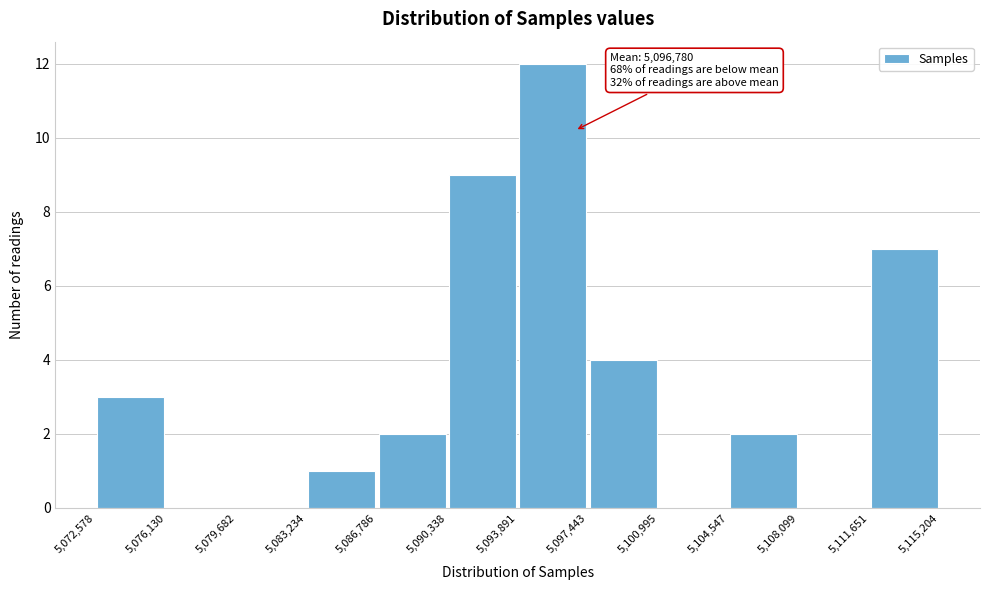

Over which range of the x-axis is the bar tallest?

5,093,891 to 5,097,443